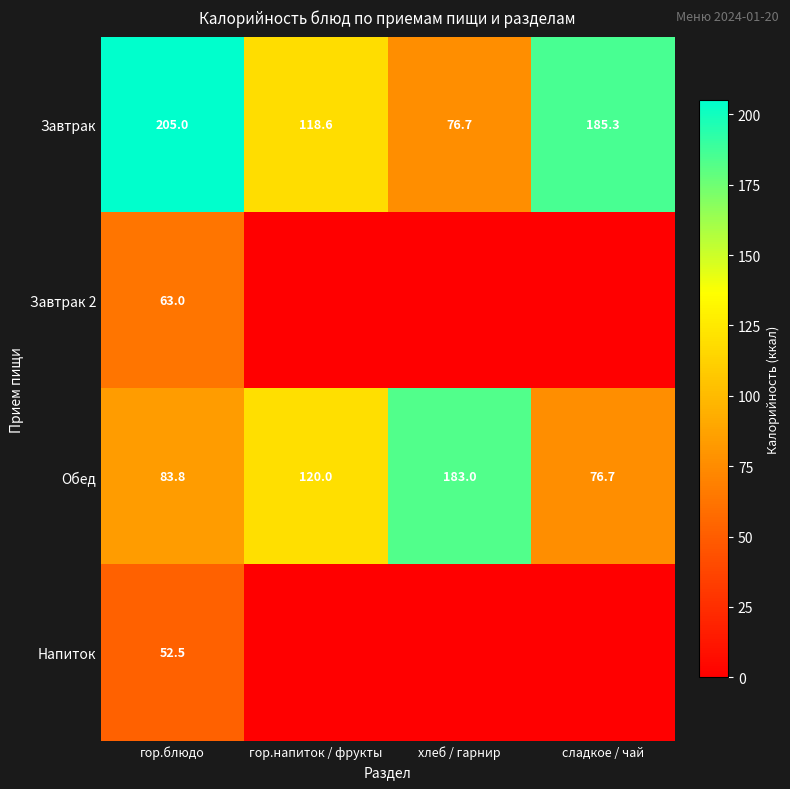

What is the difference between the maximum and second lowest values in the Завтрак series?

86.4